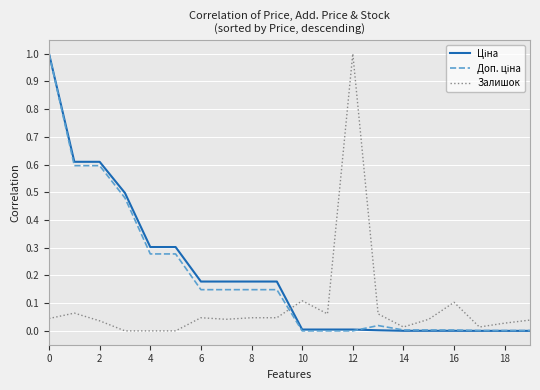

What is the greatest value displayed?

1.0